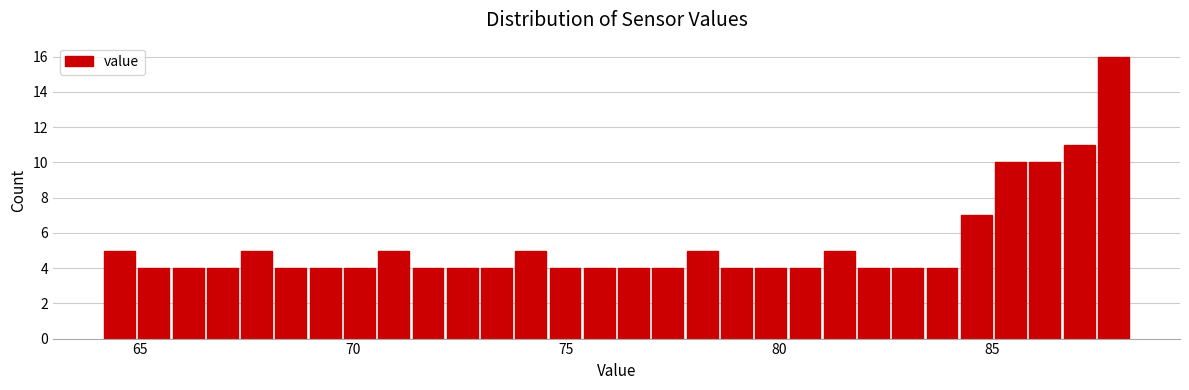

Read against the x-axis, roughly where is the centre of the tallest bar?

88.0